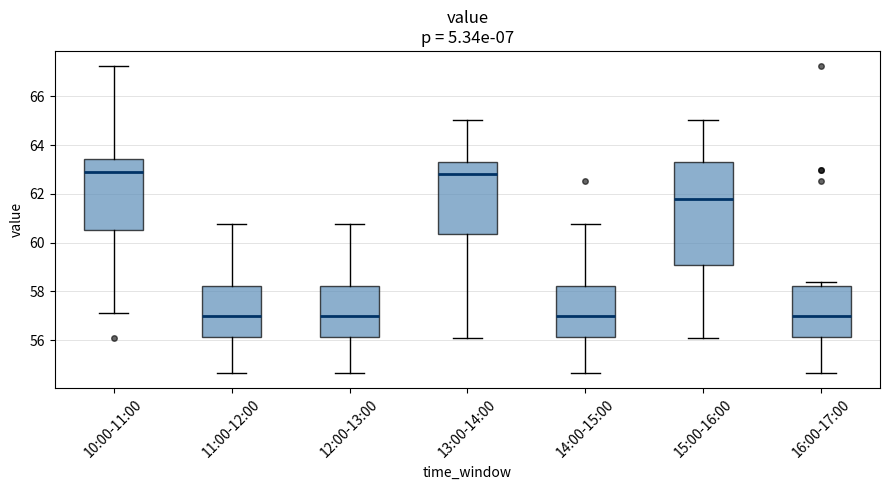

Comparing the boxes themselves (not the whiskers), which one is the tallest?

15:00-16:00